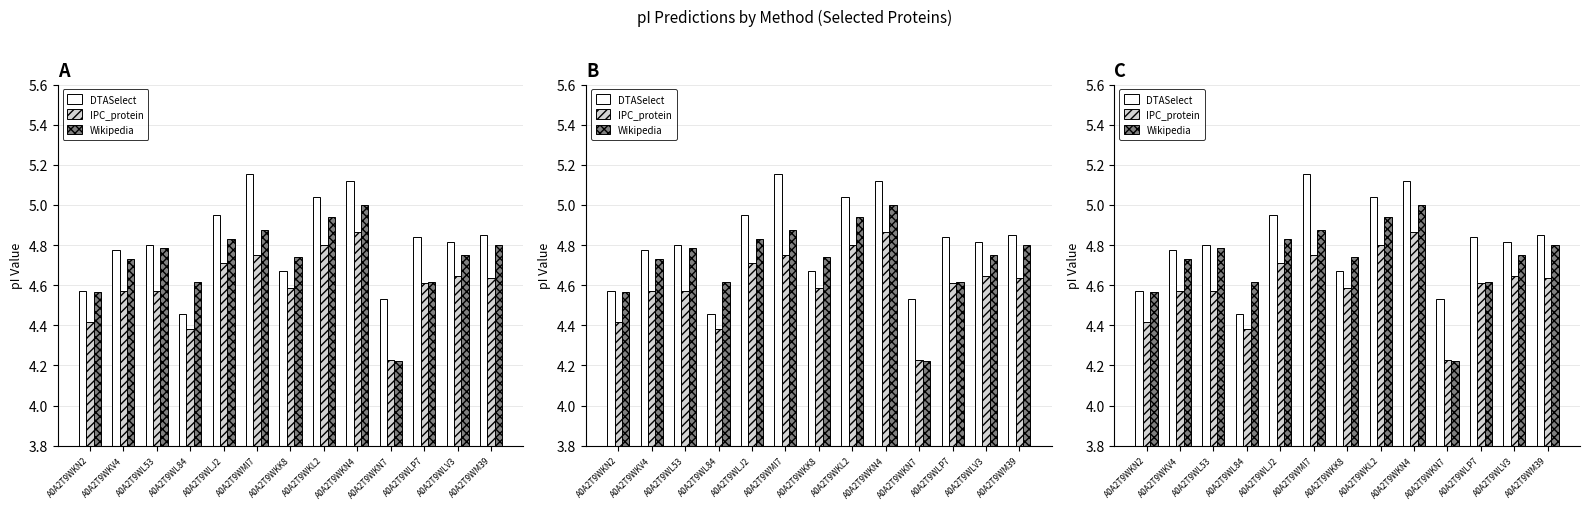

What is the label of the 3rd bar from the left?

A0A2T9WL53